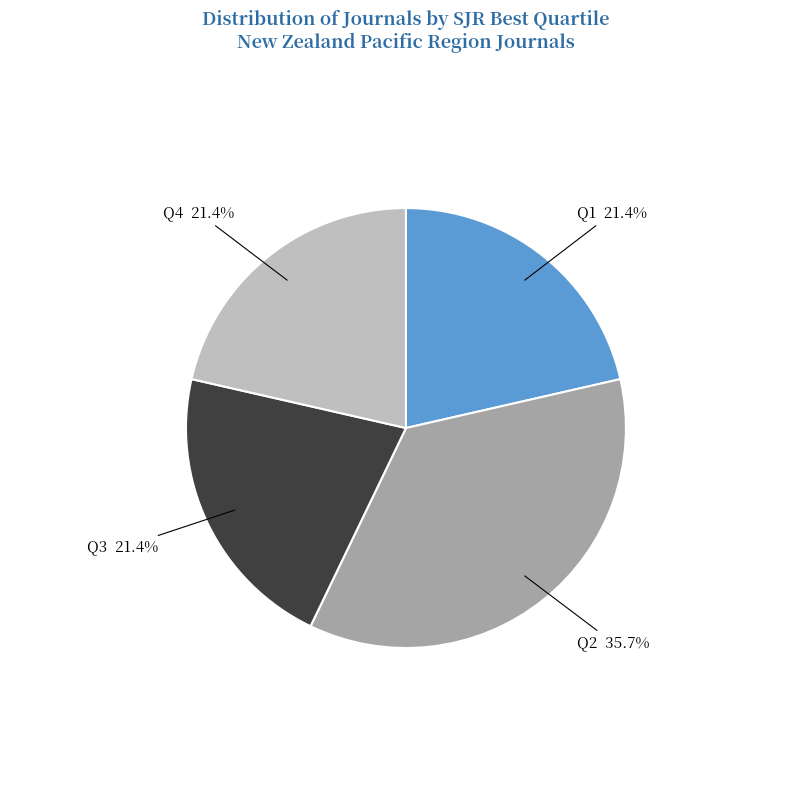

What is the ratio of the value at Q1 to the value at Q3?

1.0